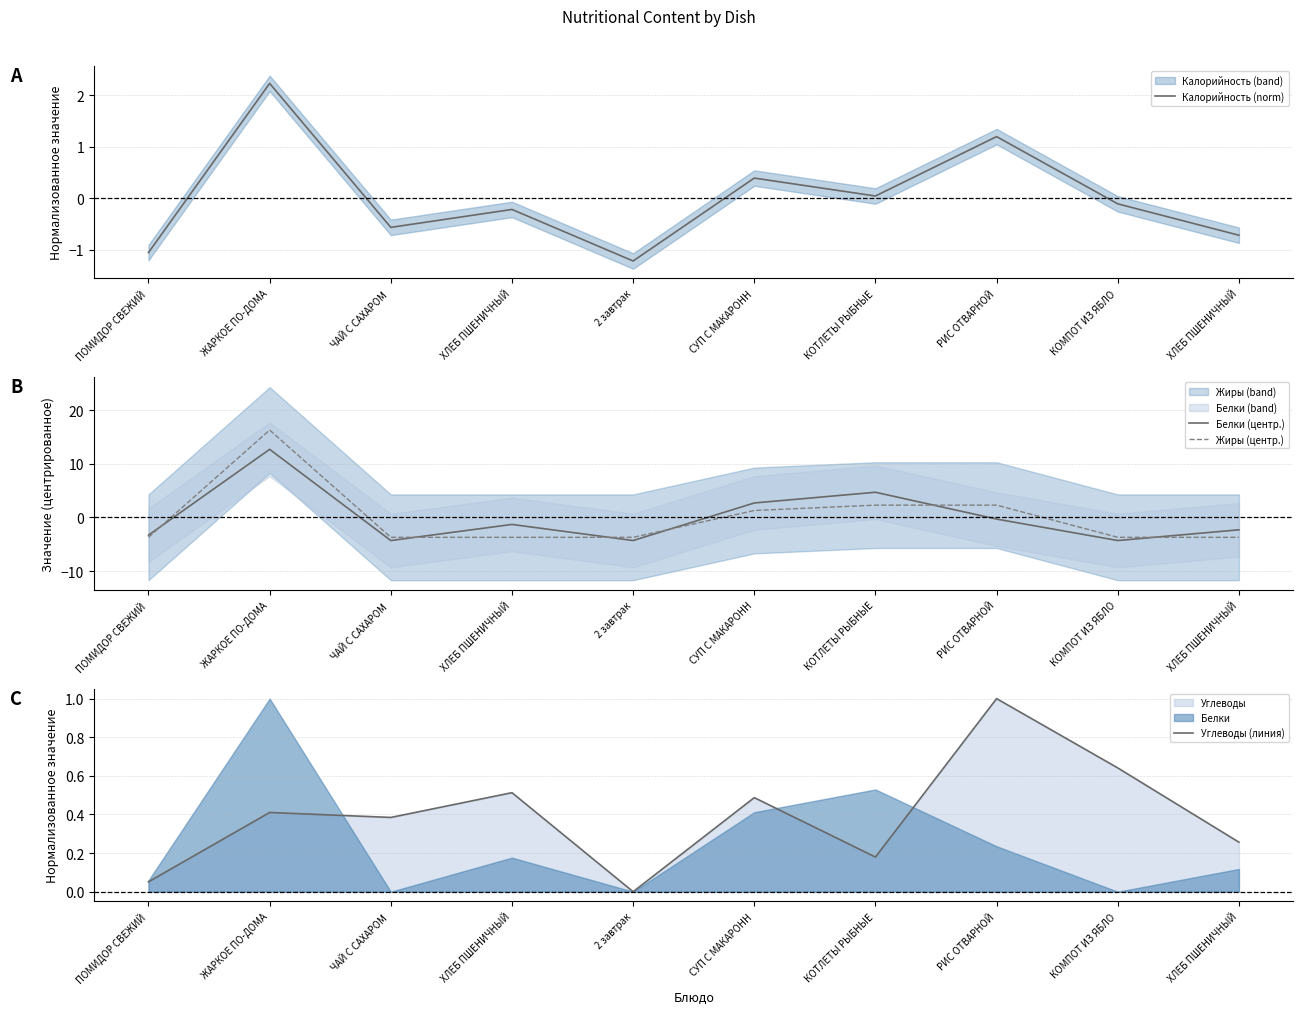

True or false: Калорийность (norm) and Углеводы (линия) intersect in this chart.

True